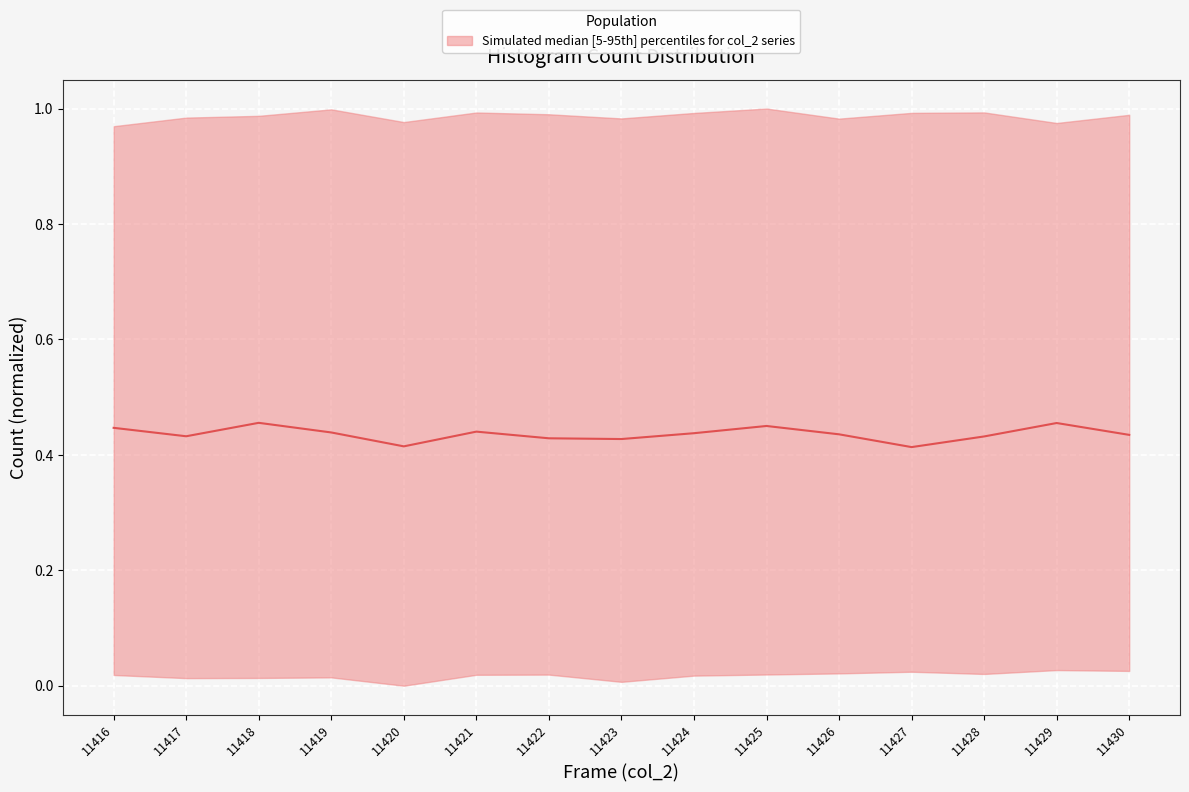

The value at 11424 is 0.1. True or false?

False